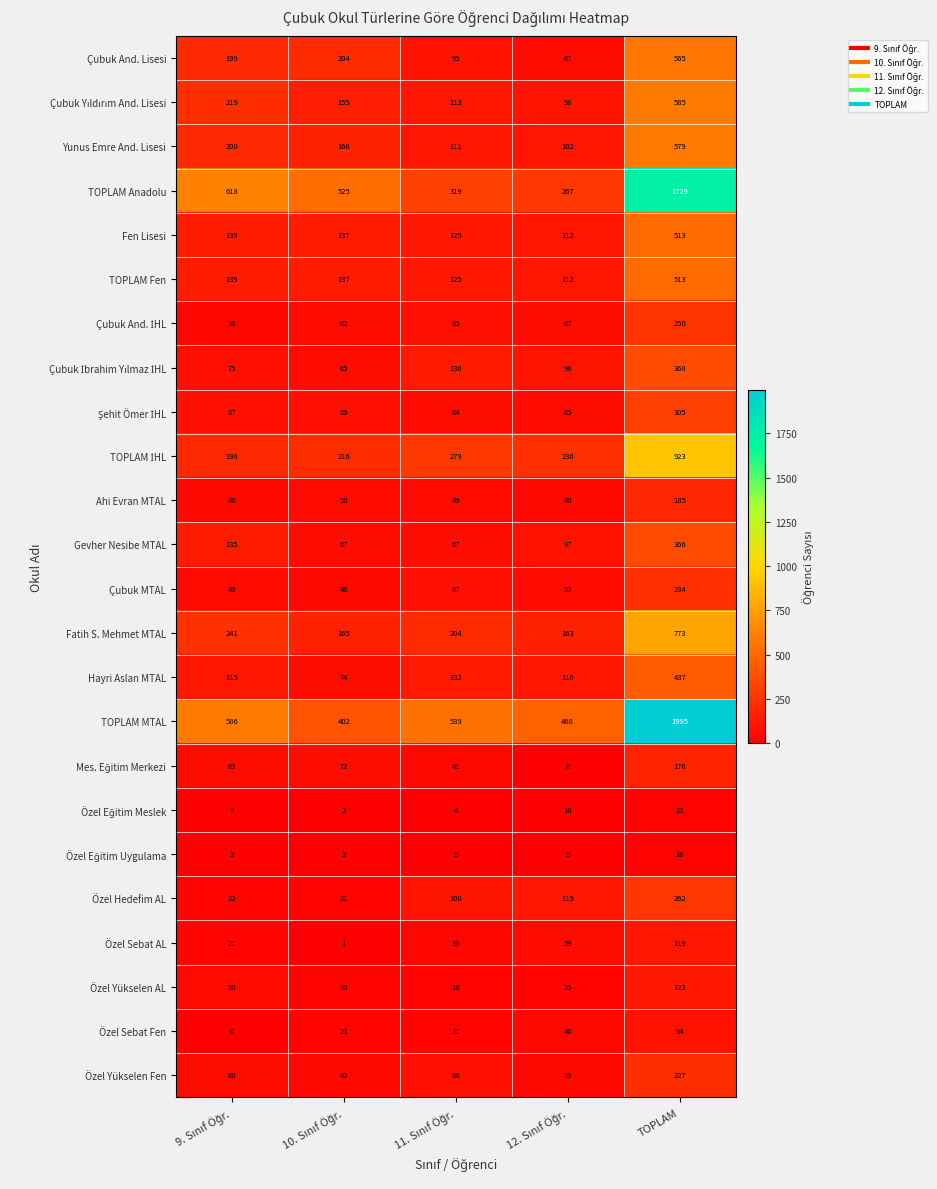

Which series has the largest range (max minus min)?

TOPLAM MTAL